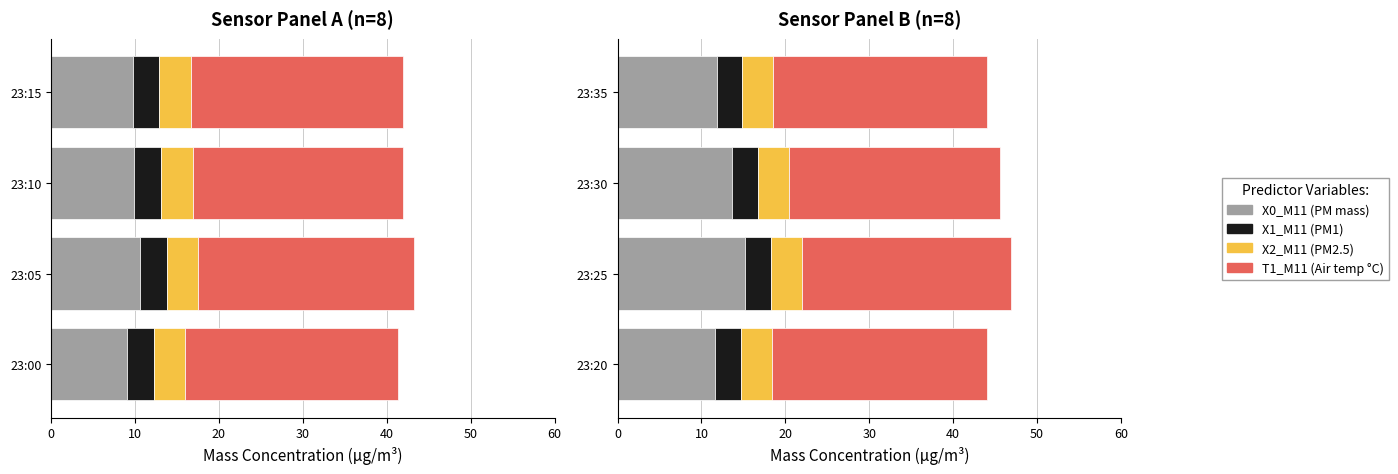

Read the X1_M11 (PM1) value at 23:35.

3.0